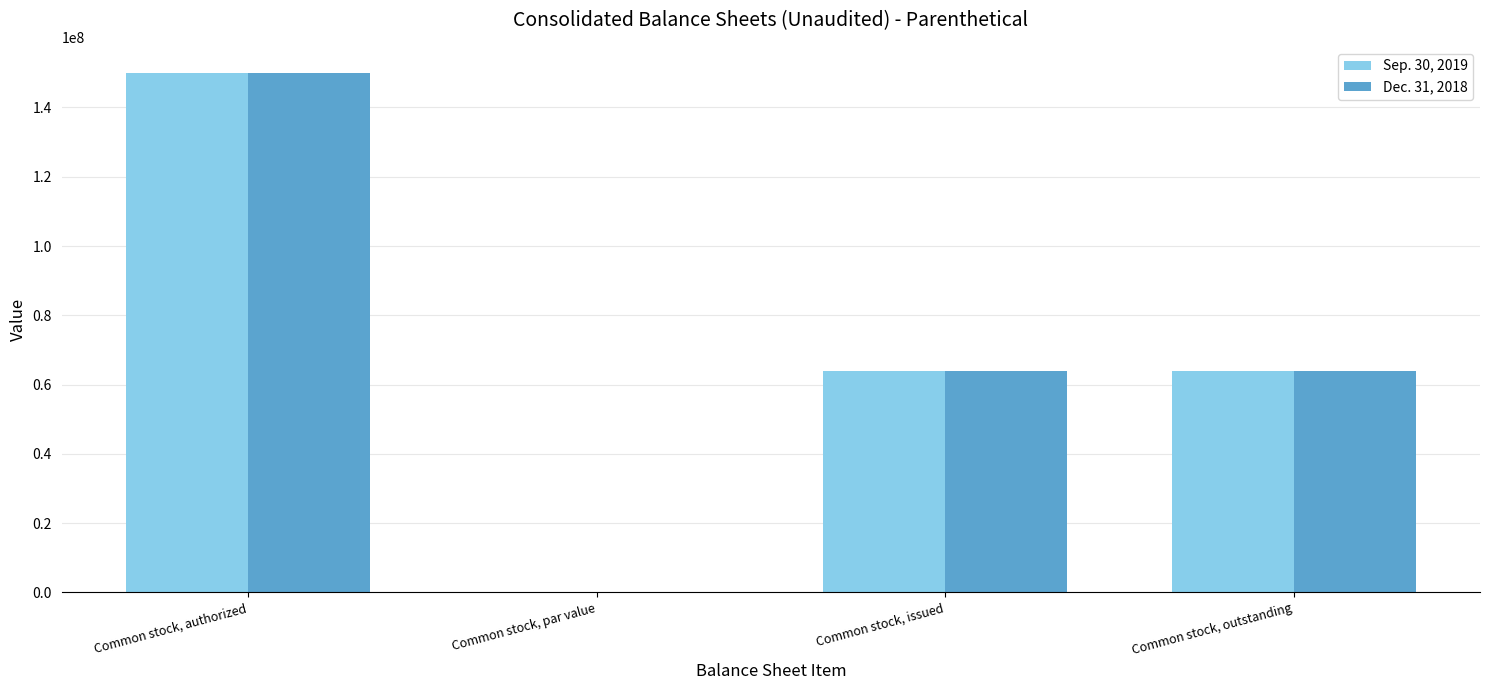

What is the total value across all series at Common stock, authorized?

300000000.0